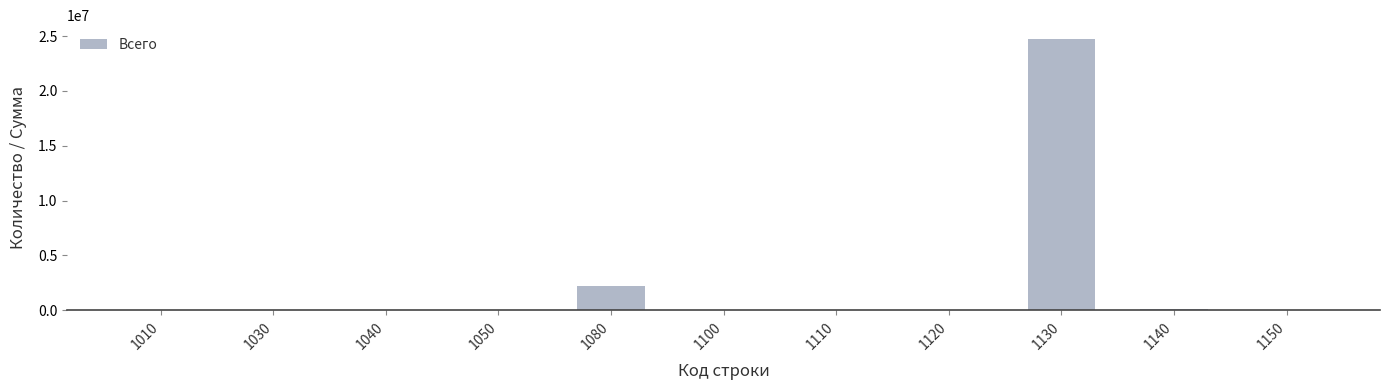

Are the bars grouped side by side (vs. stacked)?

No